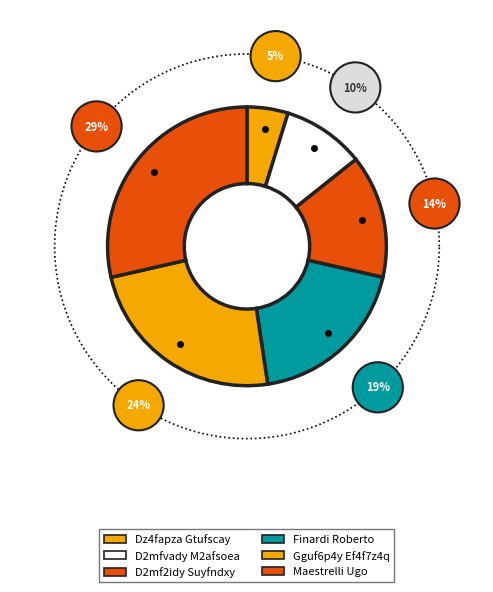

How many slices are in this pie chart?

6